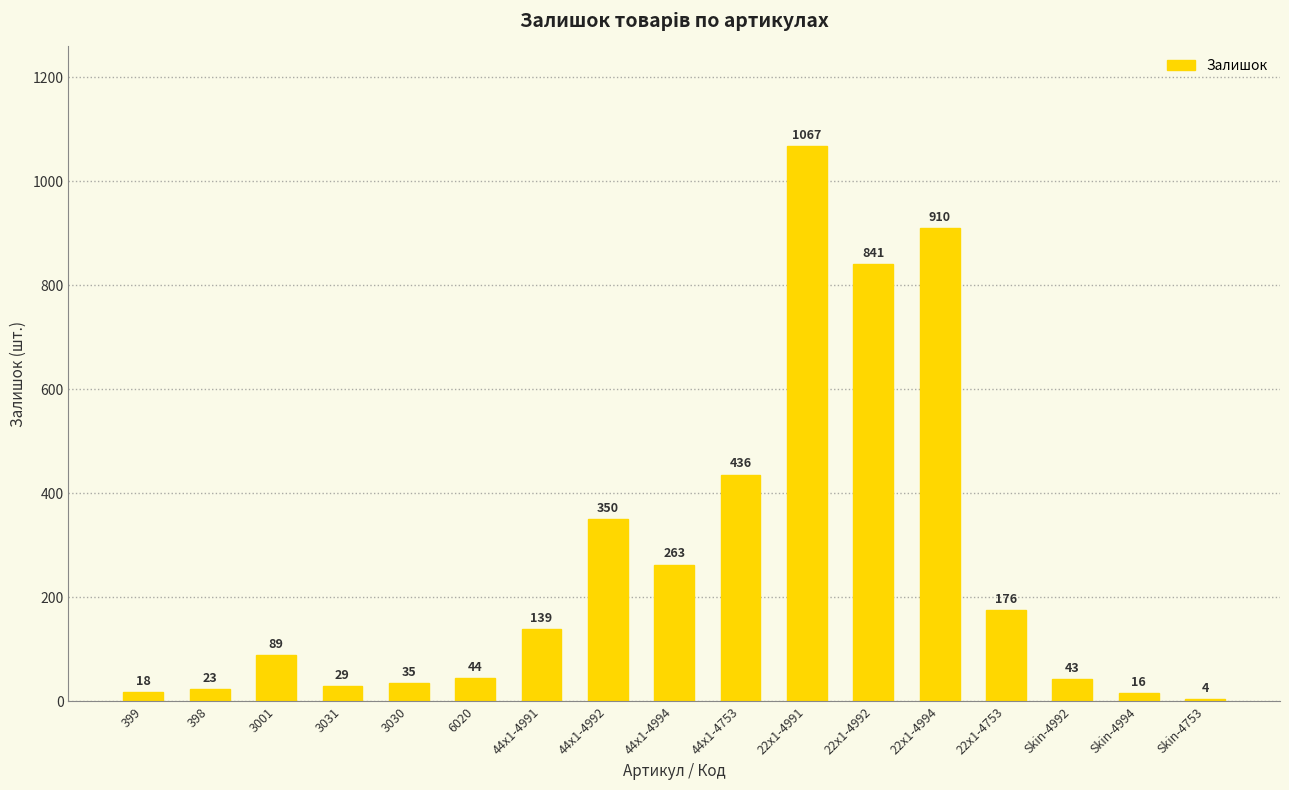

List the labels in order of value, largest first.

22x1-4991, 22x1-4994, 22x1-4992, 44x1-4753, 44x1-4992, 44x1-4994, 22x1-4753, 44x1-4991, 3001, 6020, Skin-4992, 3030, 3031, 398, 399, Skin-4994, Skin-4753